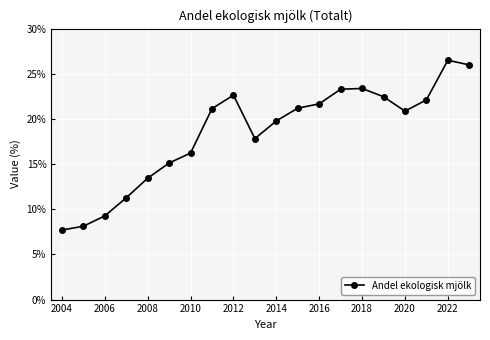

How many lines are shown in the chart?

1